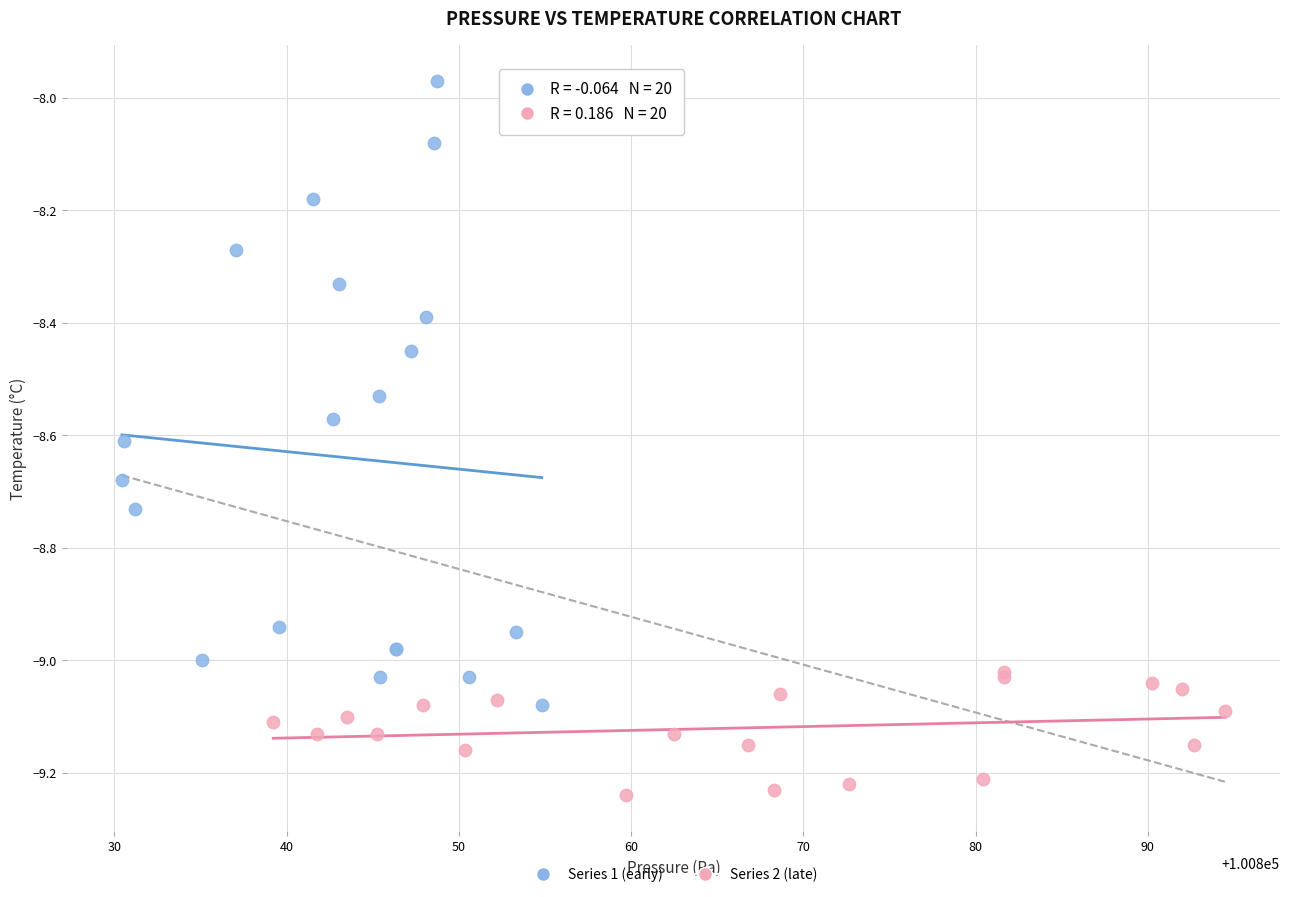

Which series contains the highest Y value?

Series 1 (early)